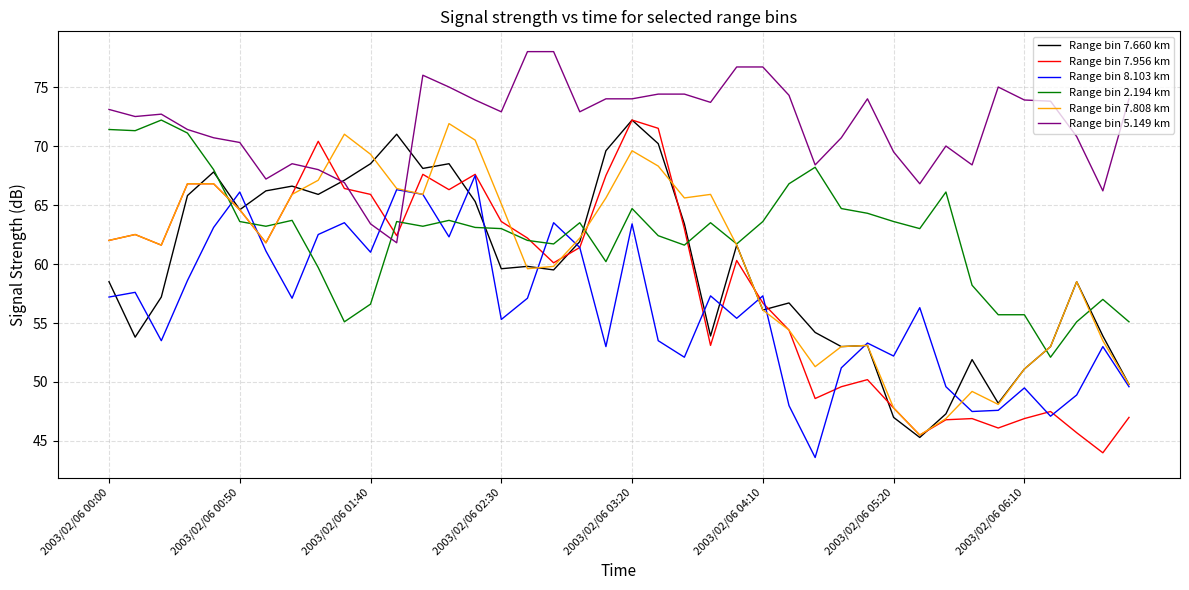

What is the highest value of the Range bin 2.194 km series?

72.2